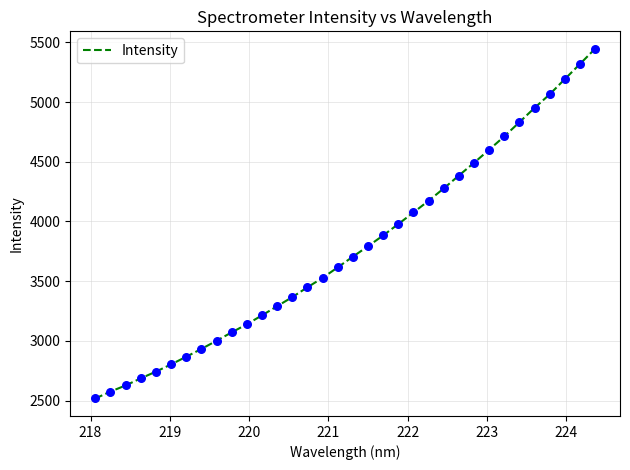

What is the greatest value displayed?

5445.9